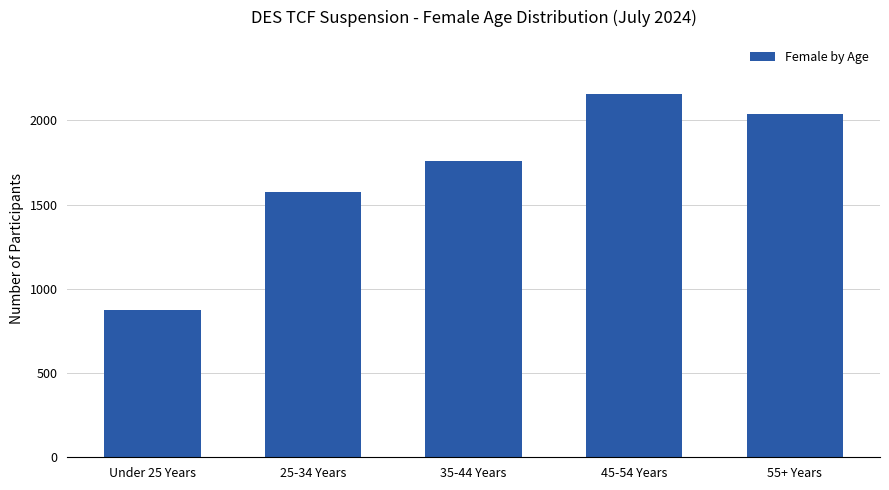

What is the label of the 3rd bar from the left?

35-44 Years